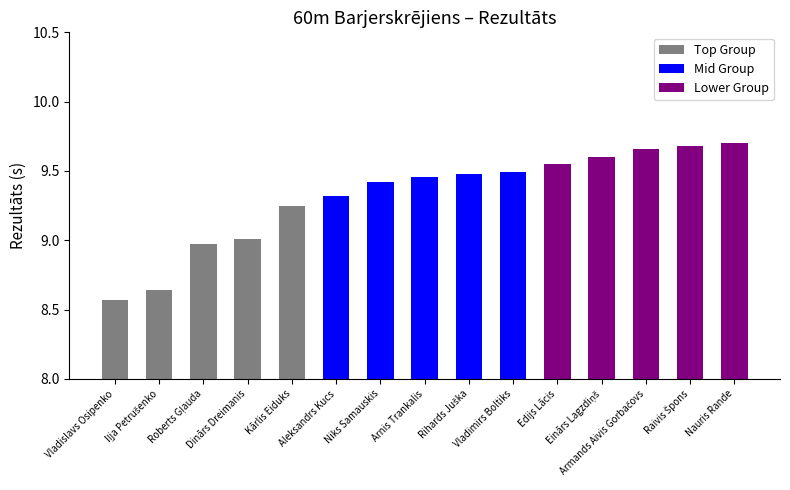

What is the label of the 10th bar from the left?

Vladimirs Boltiks